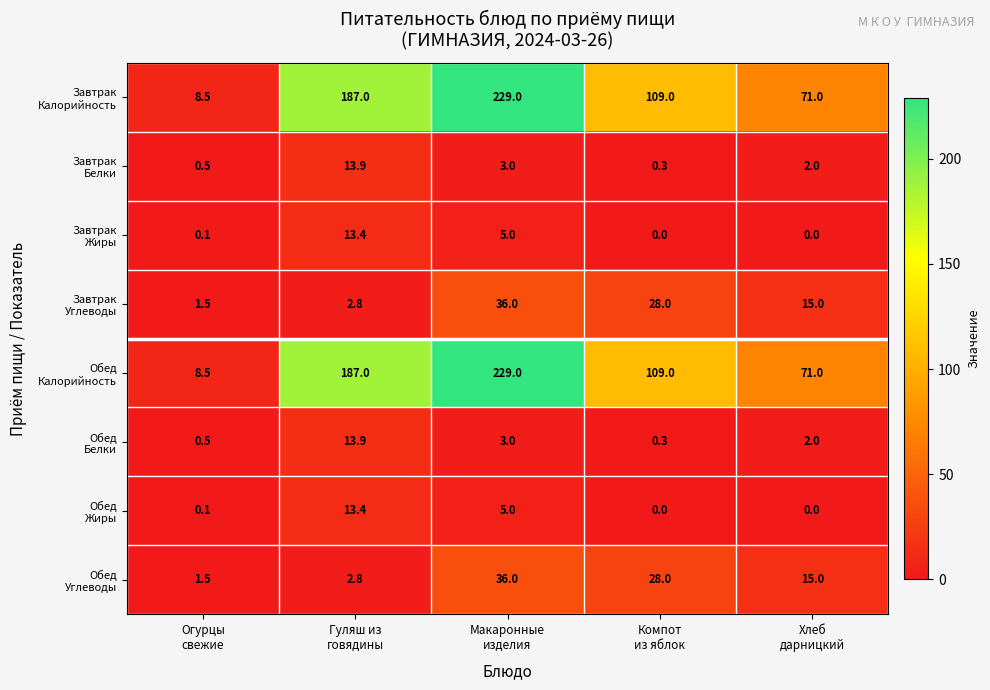

What is the greatest value displayed?

229.0